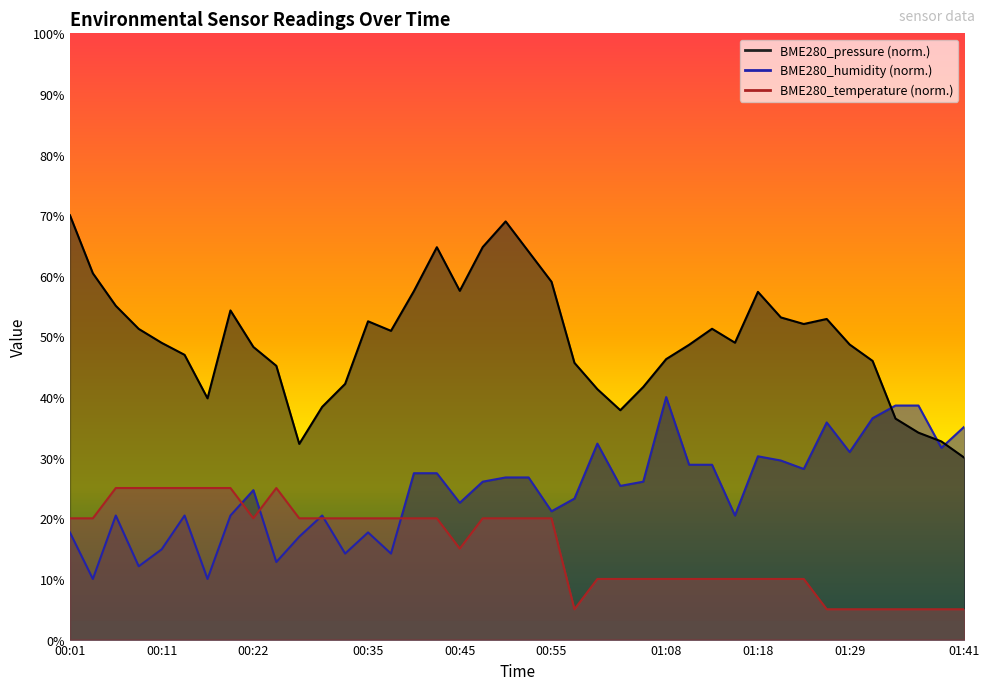

List the series in order of their peak value, highest first.

BME280_pressure, BME280_humidity, BME280_temperature